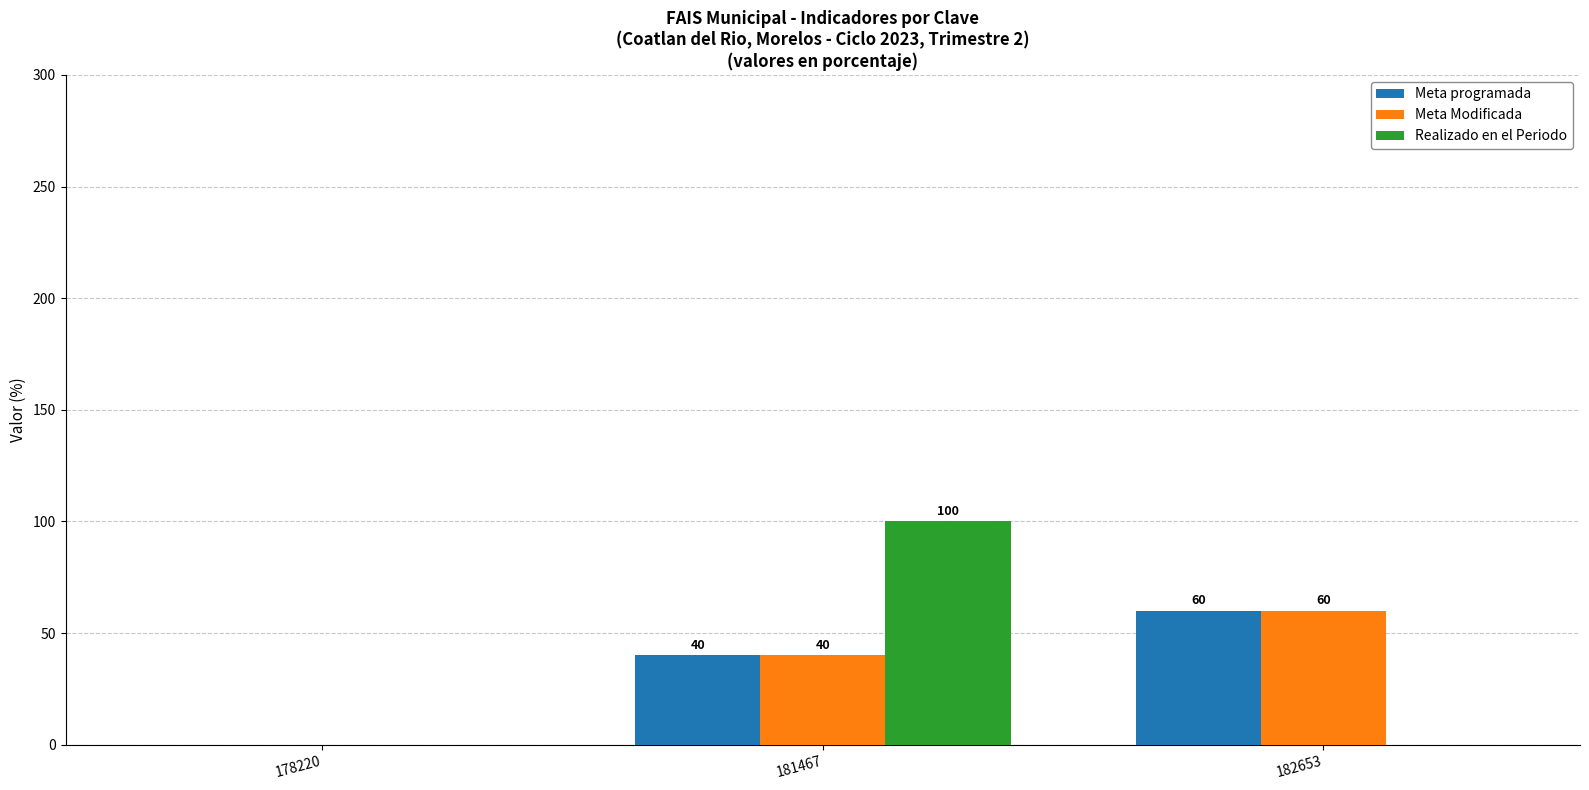

What are all the series names shown in the legend?

Meta programada, Meta Modificada, Realizado en el Periodo